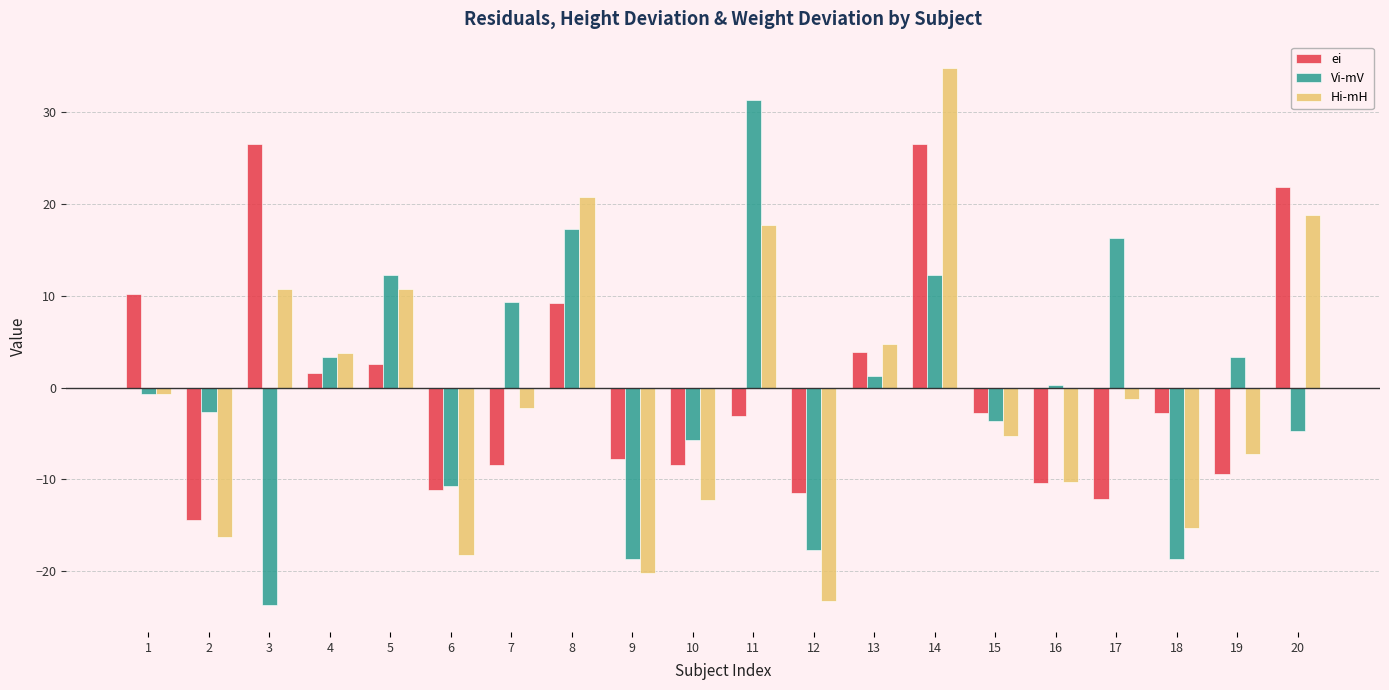

At which category is the sum across all series the highest?

14